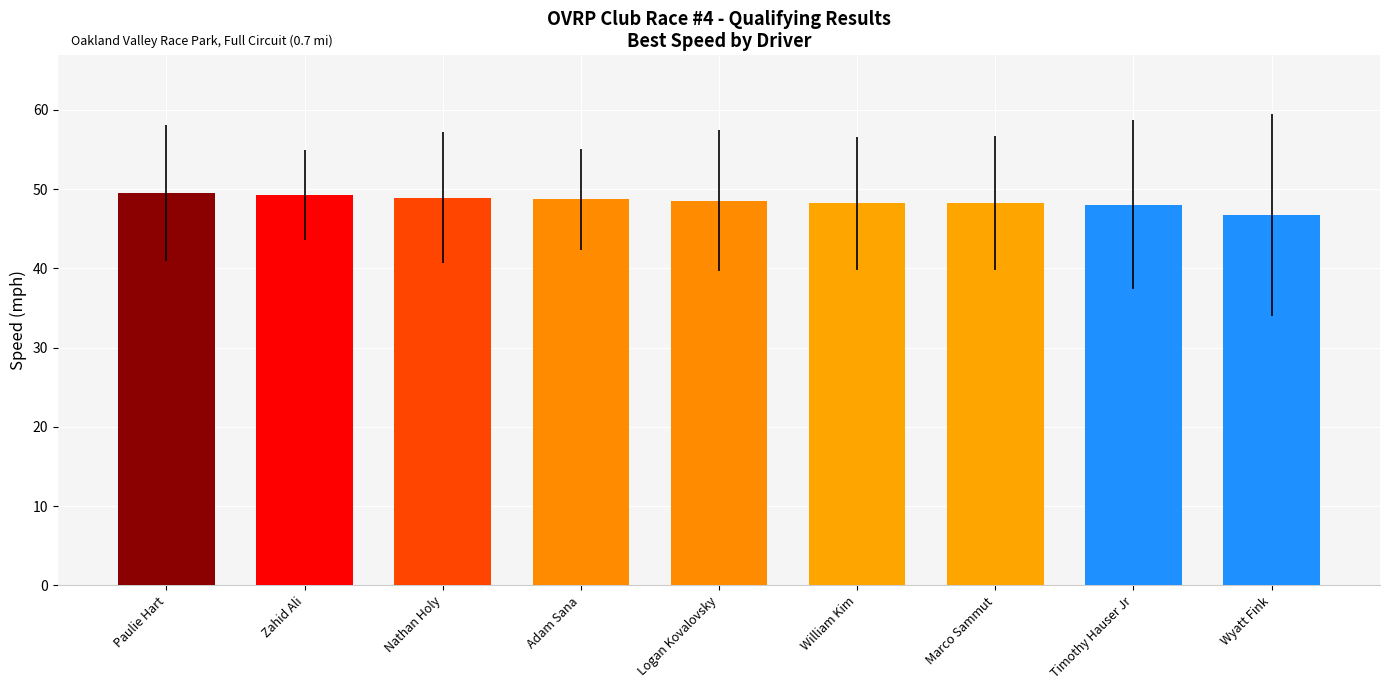

What value does the data have at Adam Sana?

48.7